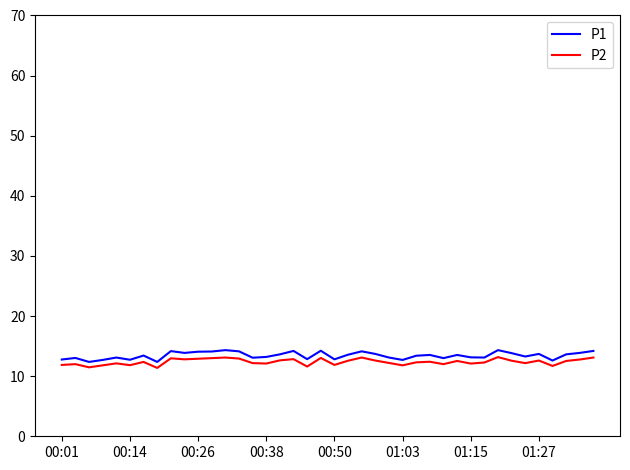

True or false: P2 and P1 cross at least once.

False